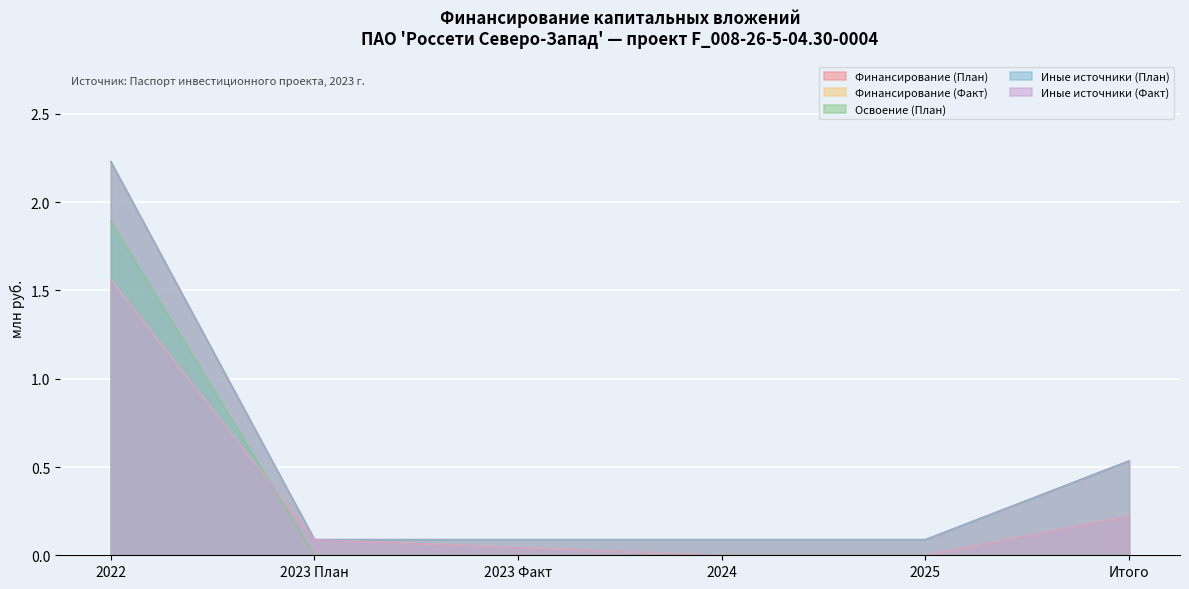

Which category has the highest value across all series?

2022